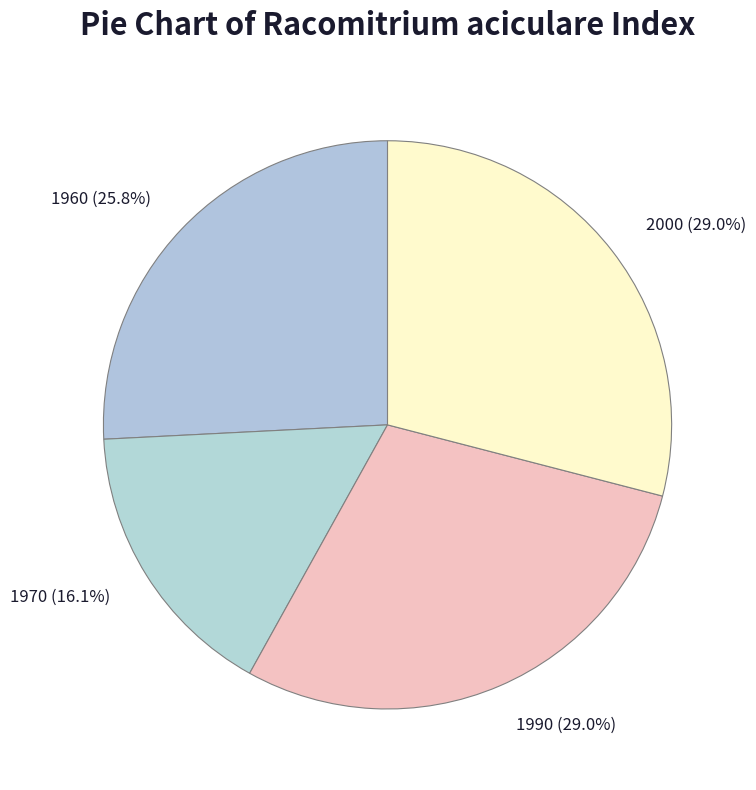

Which slice is the smallest?

1970